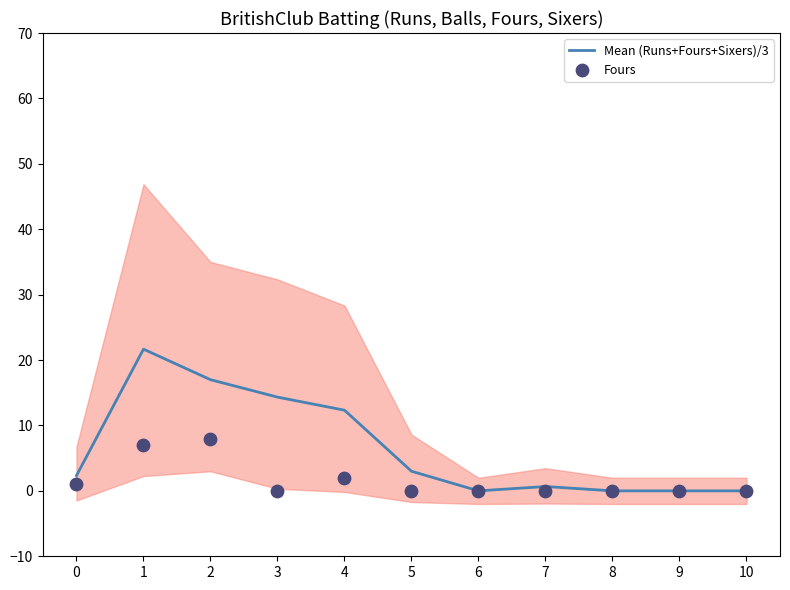

Which series has the largest total across all categories?

Mean (Runs+Fours+Sixers)/3